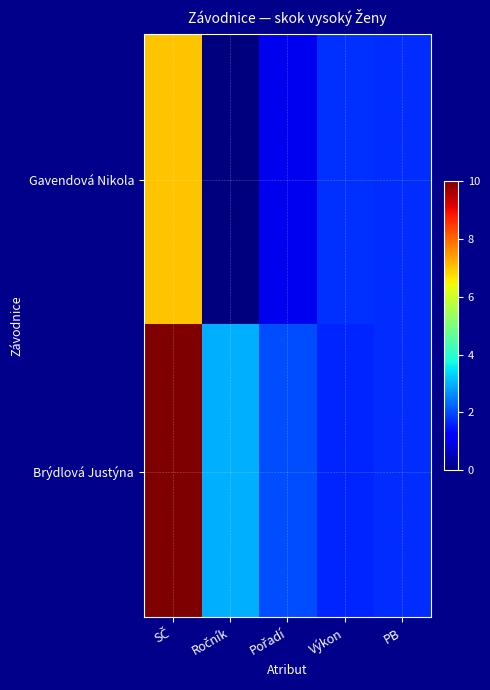

Which series has the largest total across all categories?

Brýdlová Justýna